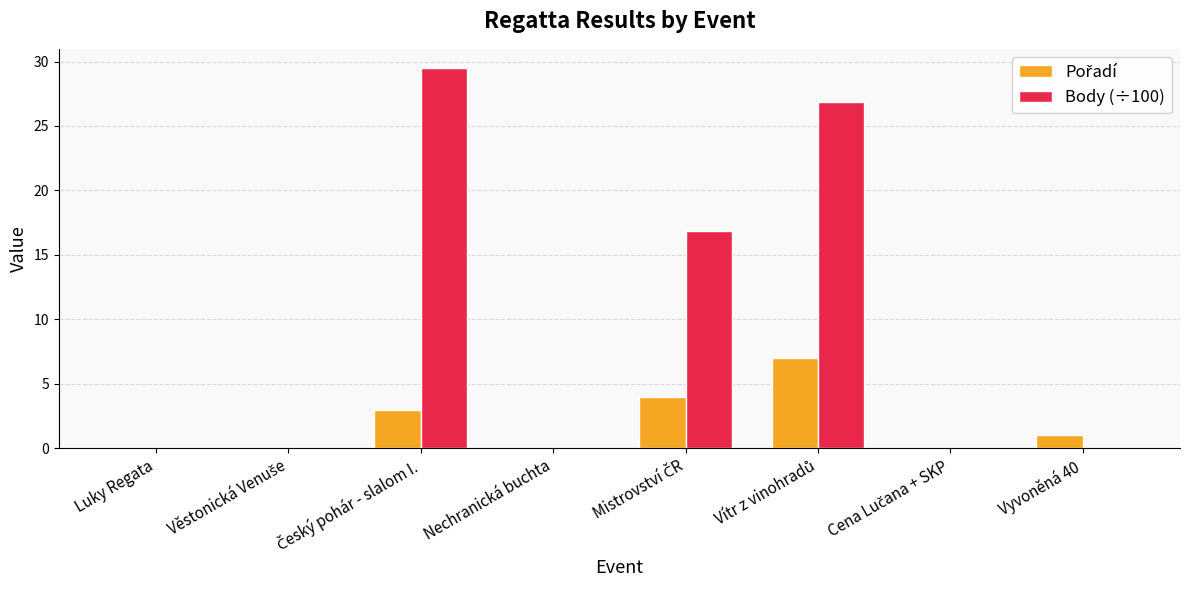

The Body (÷100) series shows 18.8 at Luky Regata. True or false?

False